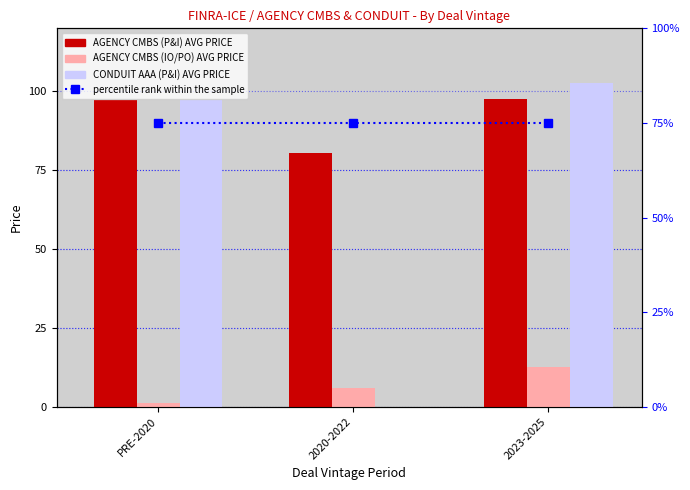

What are all the series names shown in the legend?

AGENCY CMBS (P&I) AVG PRICE, AGENCY CMBS (IO/PO) AVG PRICE, CONDUIT AAA (P&I) AVG PRICE, percentile rank within the sample